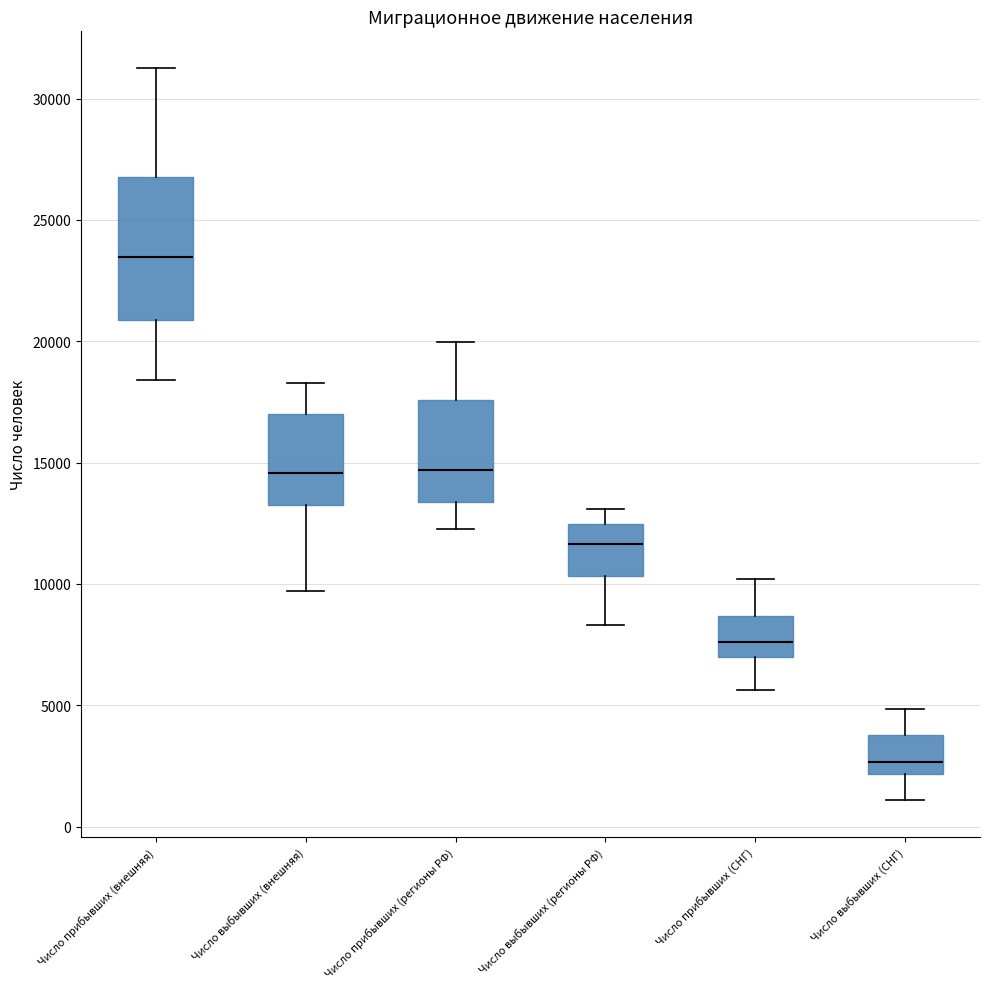

Reading left to right, read every box against the y-axis: the position of its median line, the range the box covers, and the ends of its whiskers. The values are not printed on the chart, so give them approximately, as read against the axis.

Число прибывших (внешняя): median 23500, box 21000 to 27000, whiskers 18500 to 31500
Число выбывших (внешняя): median 14500, box 13500 to 17000, whiskers 9500 to 18500
Число прибывших (регионы РФ): median 14500, box 13500 to 17500, whiskers 12500 to 20000
Число выбывших (регионы РФ): median 11500, box 10500 to 12500, whiskers 8500 to 13000
Число прибывших (СНГ): median 7500, box 7000 to 8500, whiskers 5500 to 10000
Число выбывших (СНГ): median 2500, box 2000 to 4000, whiskers 1000 to 5000